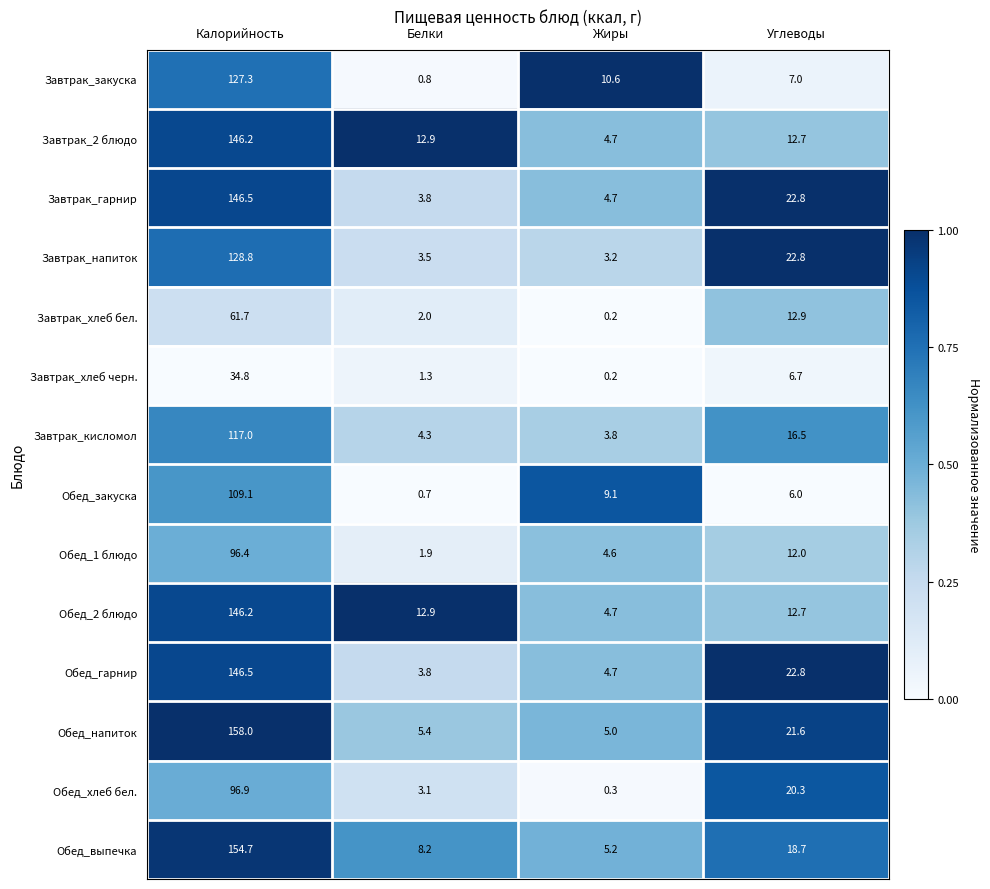

Between Калорийность and Белки, which series saw the biggest shift?

Обед_напиток